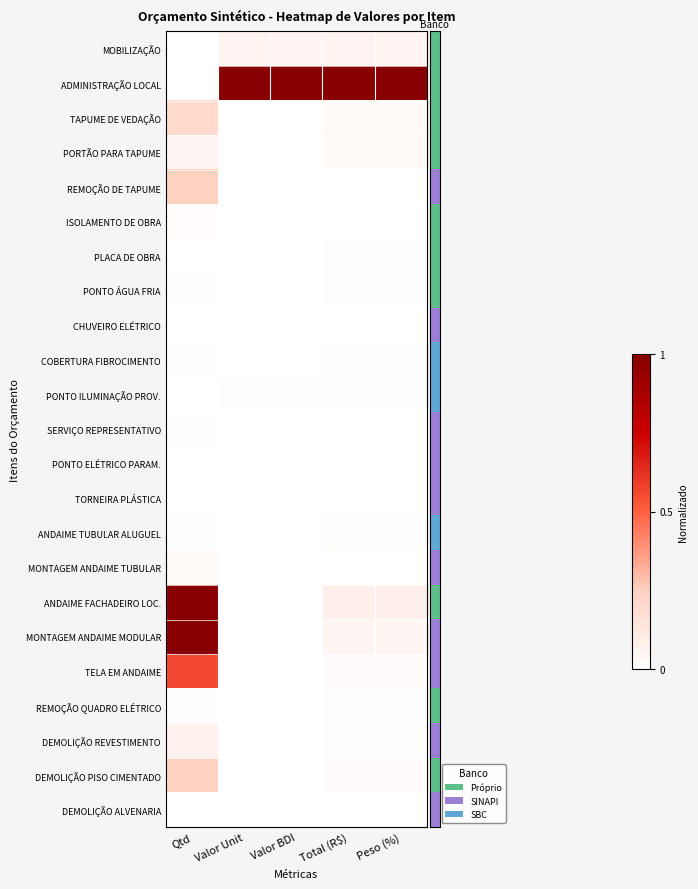

What is the spread (max minus min) of values at Valor Unit?

1.0